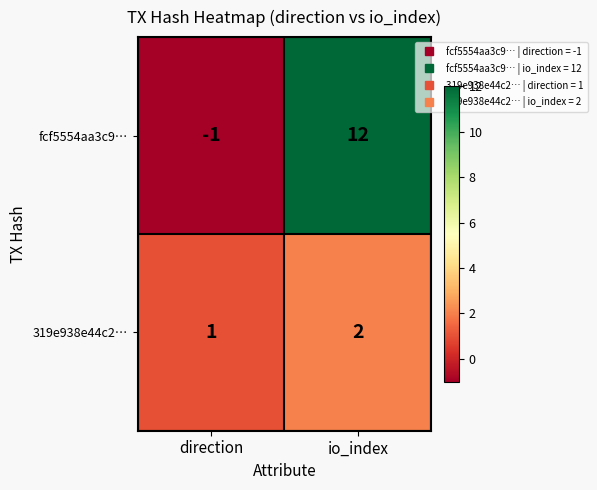

Reading left to right, transcribe all the data shown in this chart.

fcf5554aa3c9…: direction=-1	io_index=12
319e938e44c2…: direction=1	io_index=2